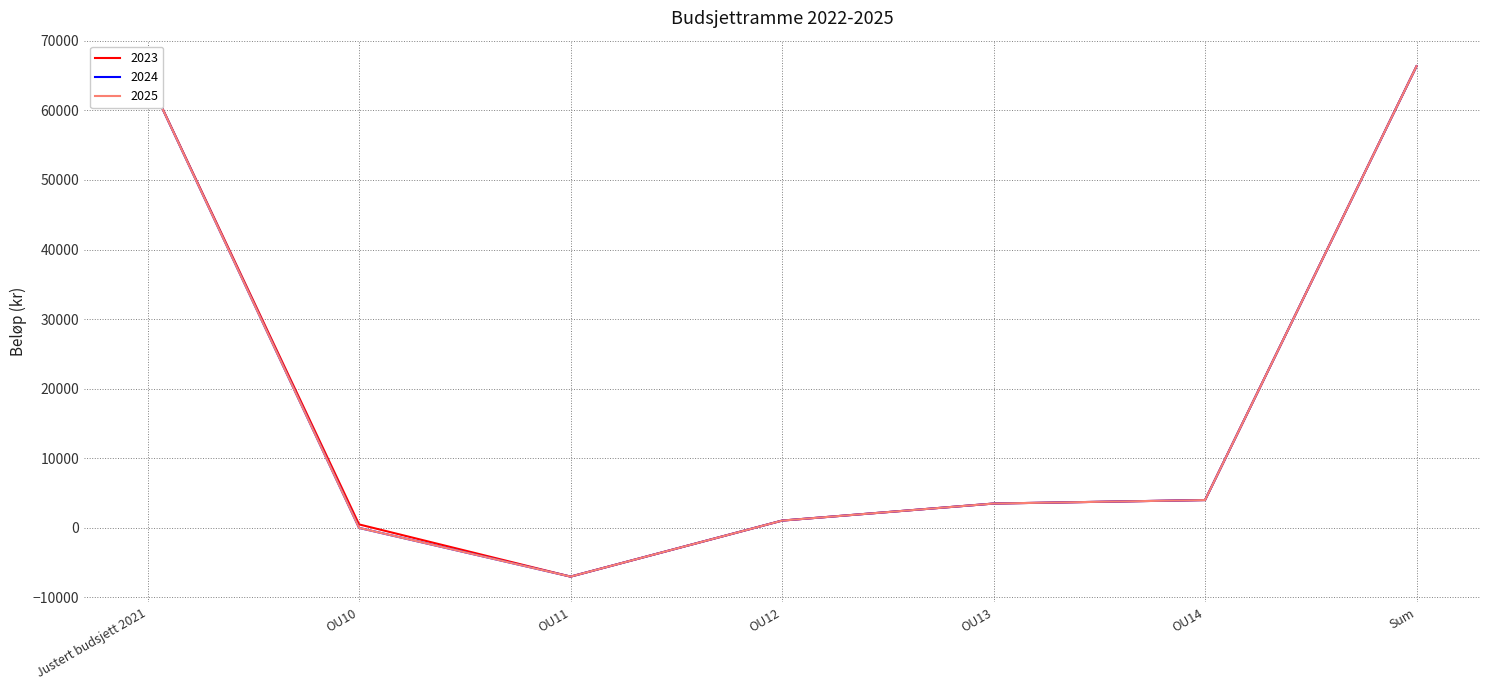

Where is 2025 nearest to the value 29675?

OU14